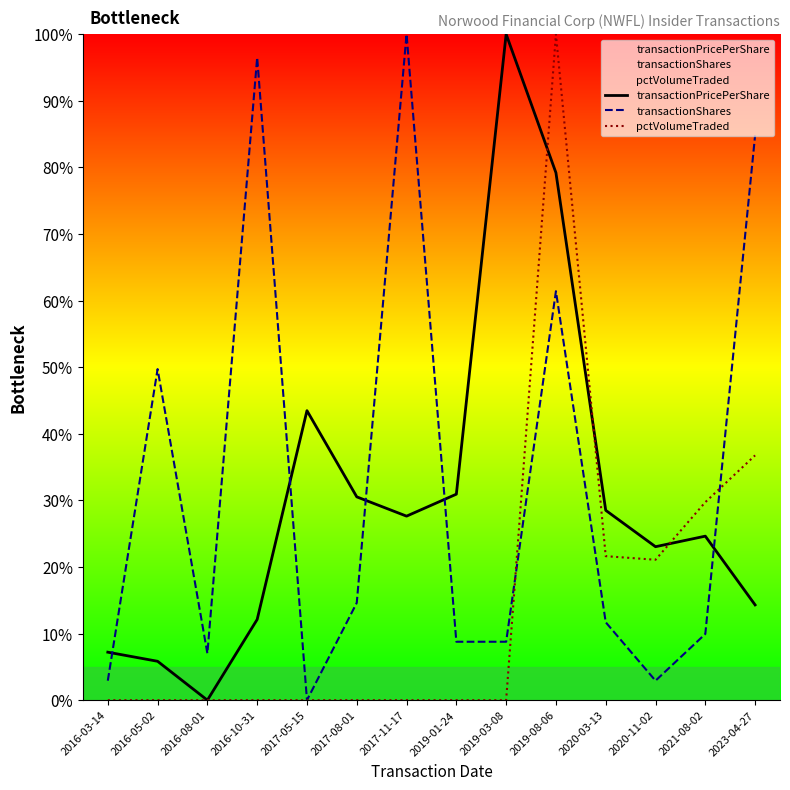

Is the value of transactionPricePerShare at 2016-03-14 greater than the value of pctVolumeTraded at 2016-10-31?

Yes